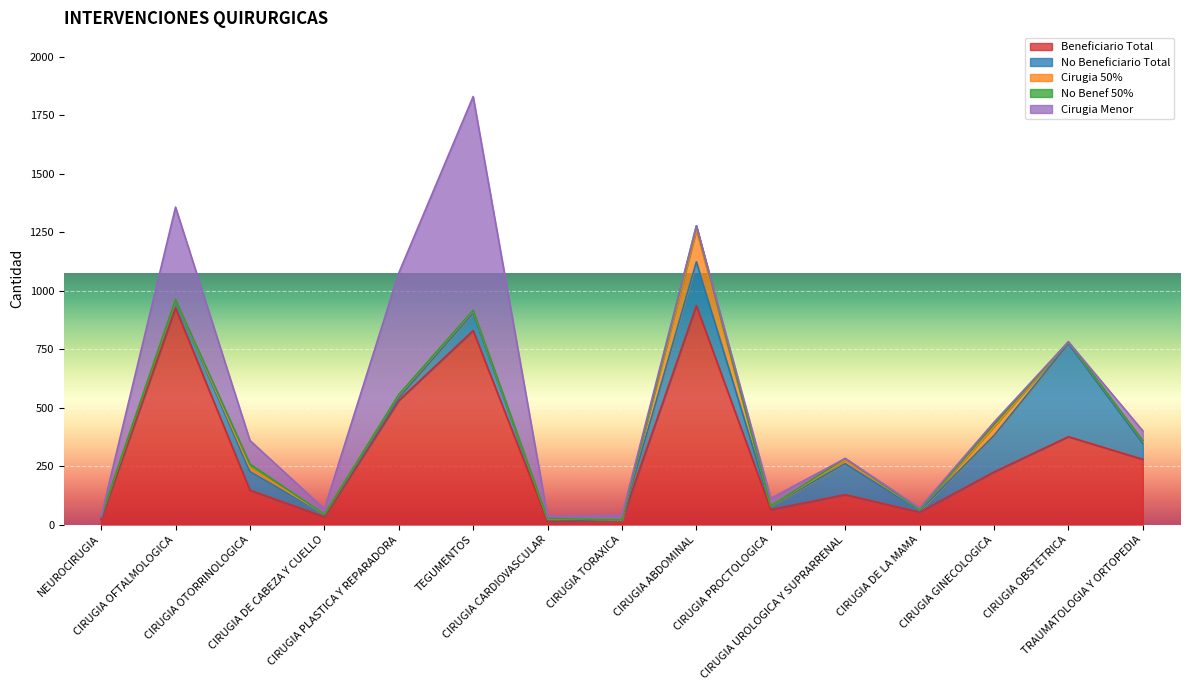

How many values in the No Benef 50% series exceed 1?

6